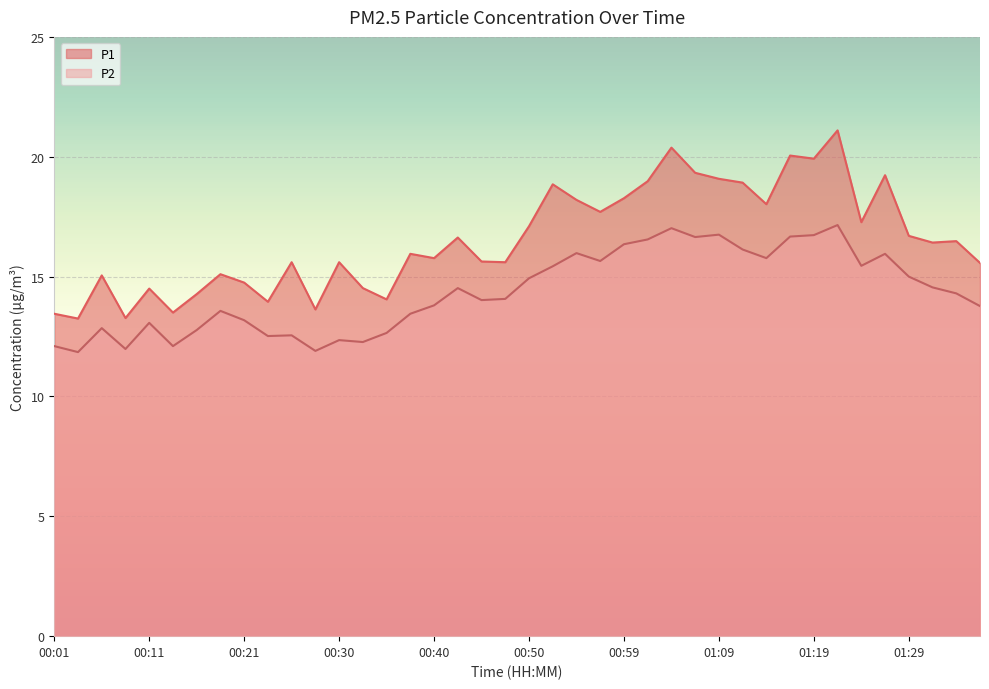

Rank the series at 00:40 from highest to lowest value.

P1, P2